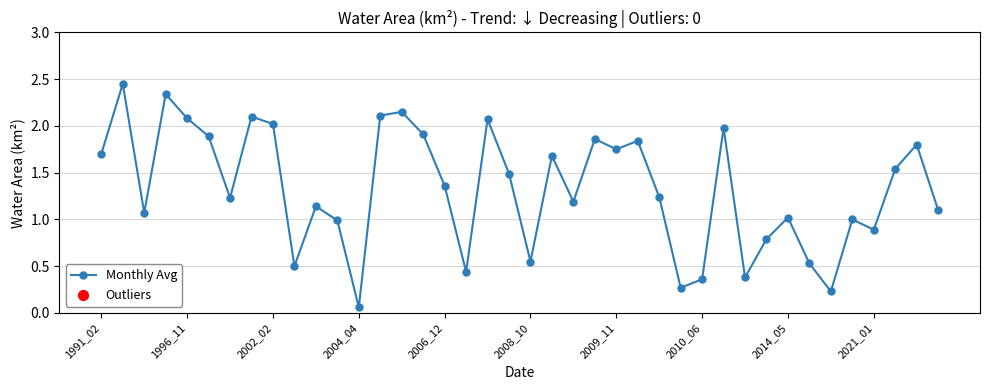

What is the sum of all values?

53.1